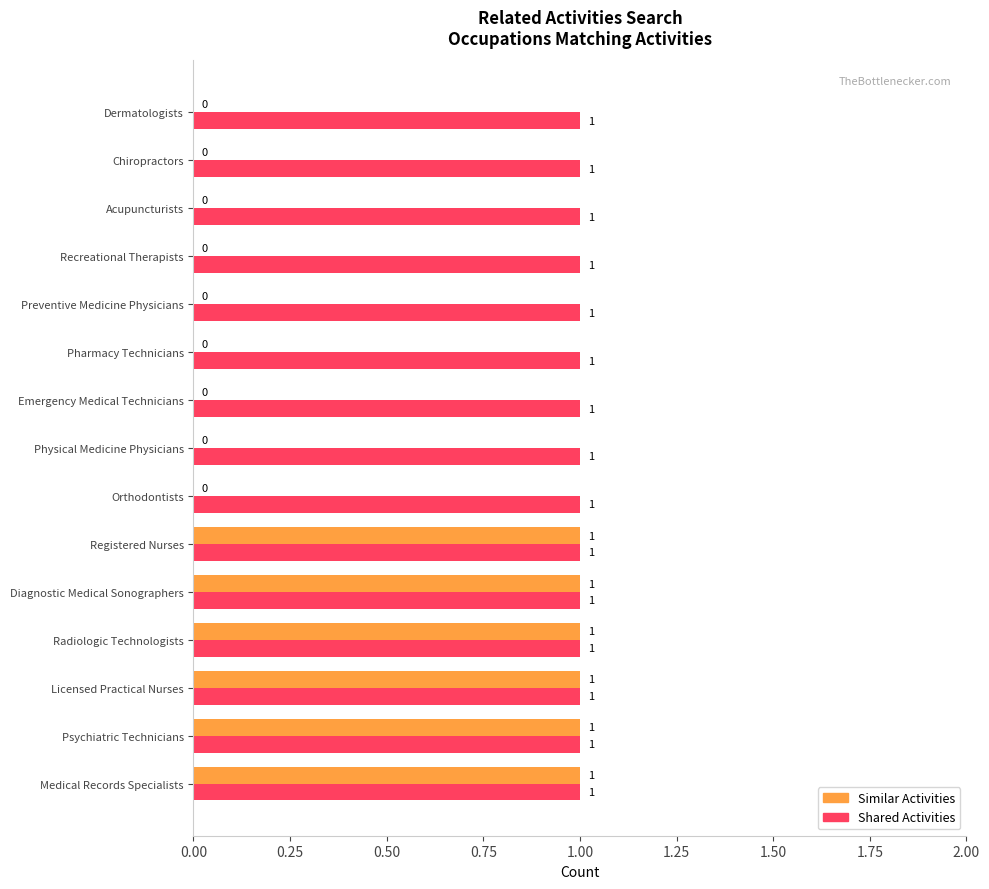

What is the sum of all Similar Activities values?

6